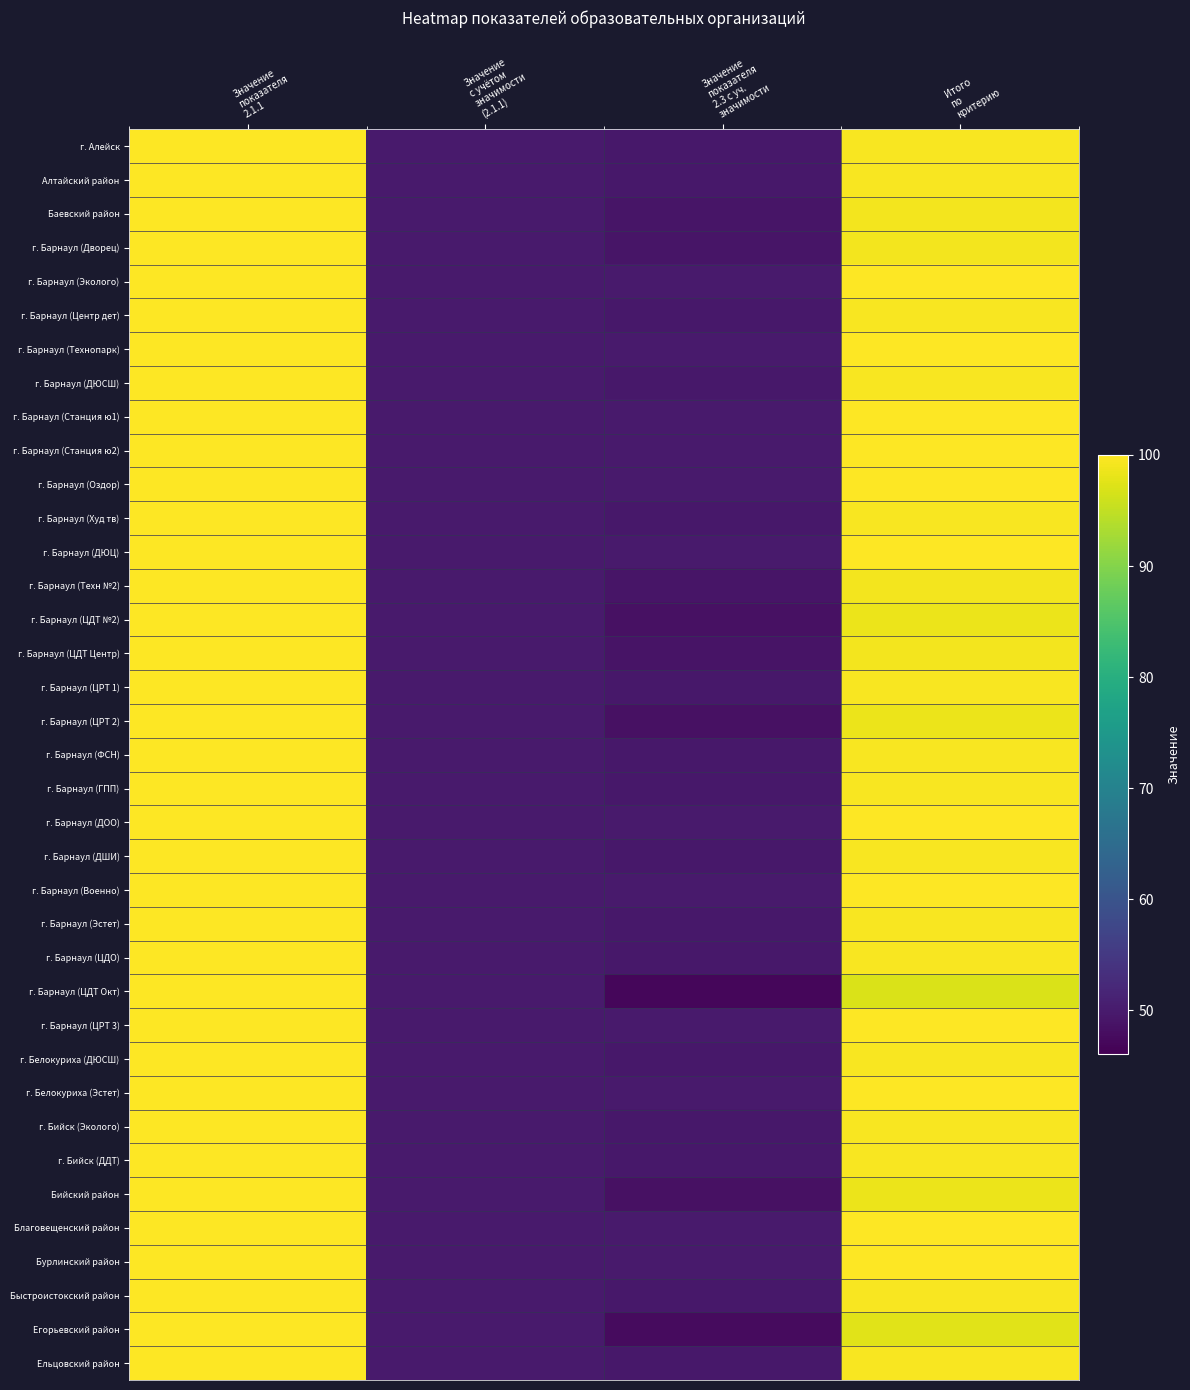

At how many categories does at least one series exceed 58?

2